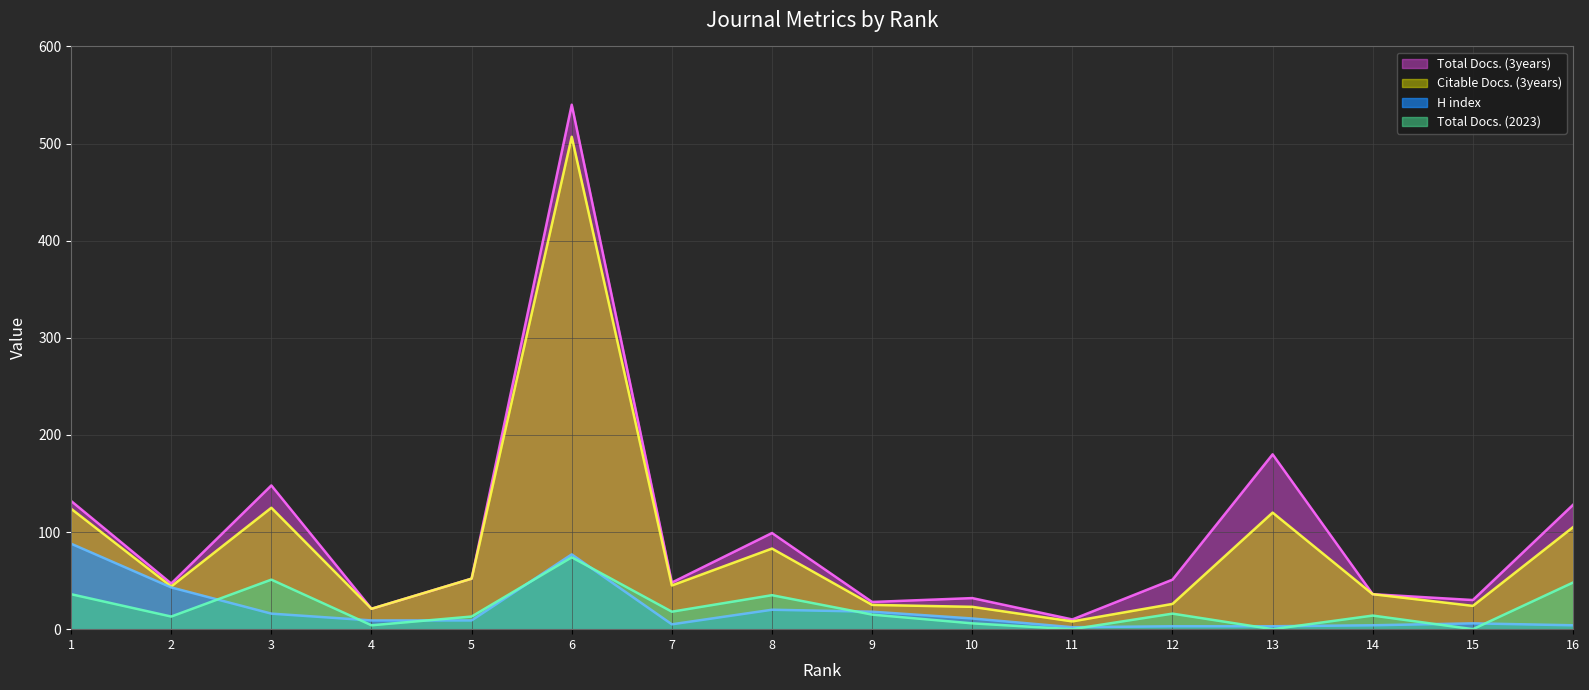

In Total Docs. (3years) (line), how many points are lower than both neighbors (excluding endpoints)?

6